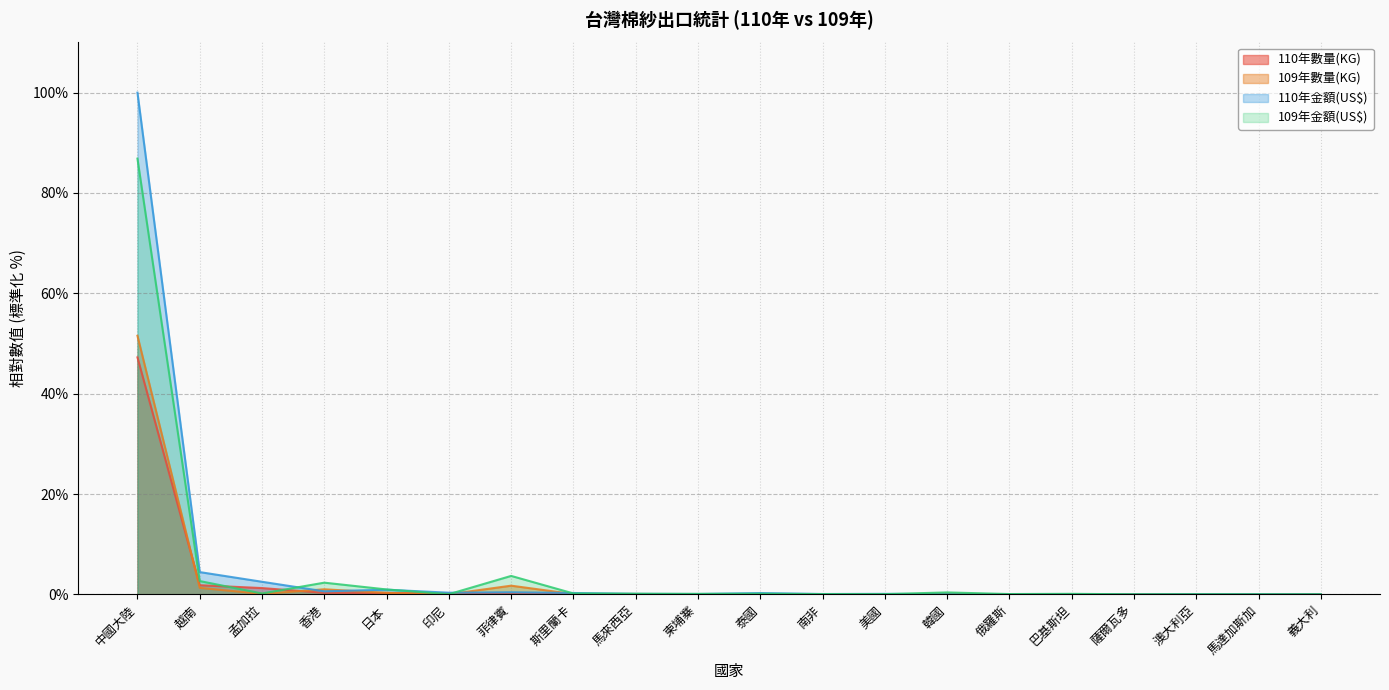

The 110年數量(KG) series shows 0.0 at 南非. True or false?

False